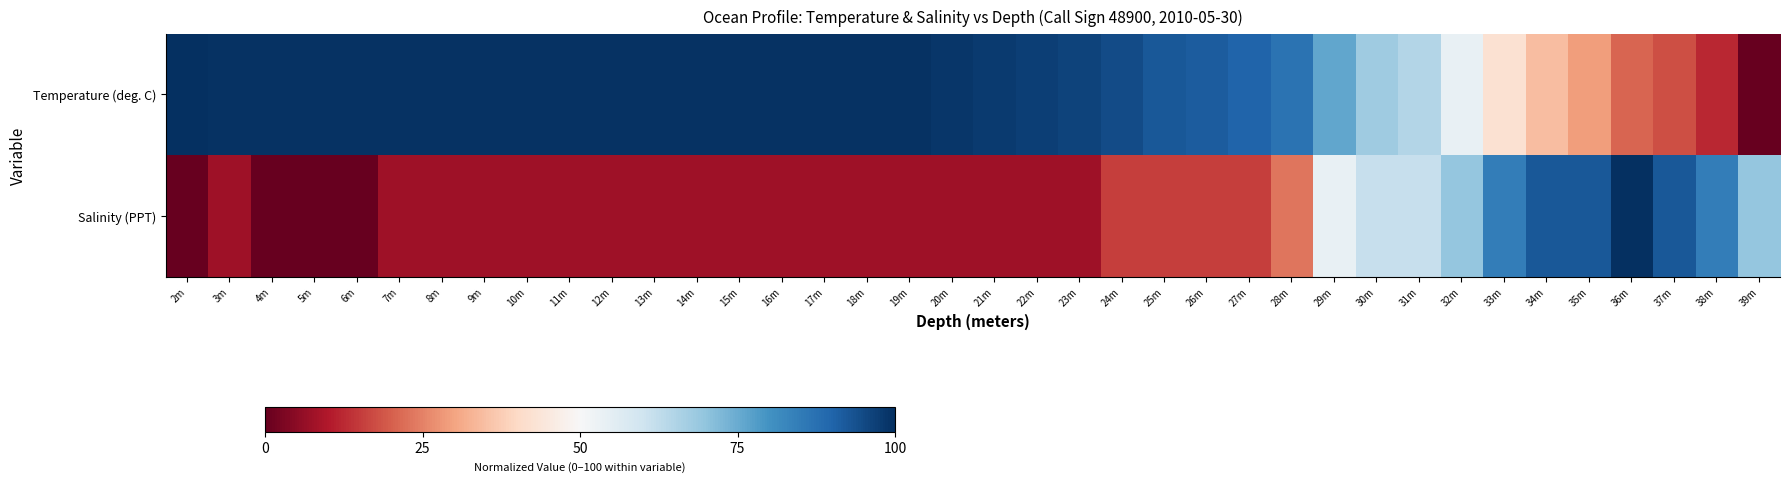

What is the spread (max minus min) of values at 7m?

91.5